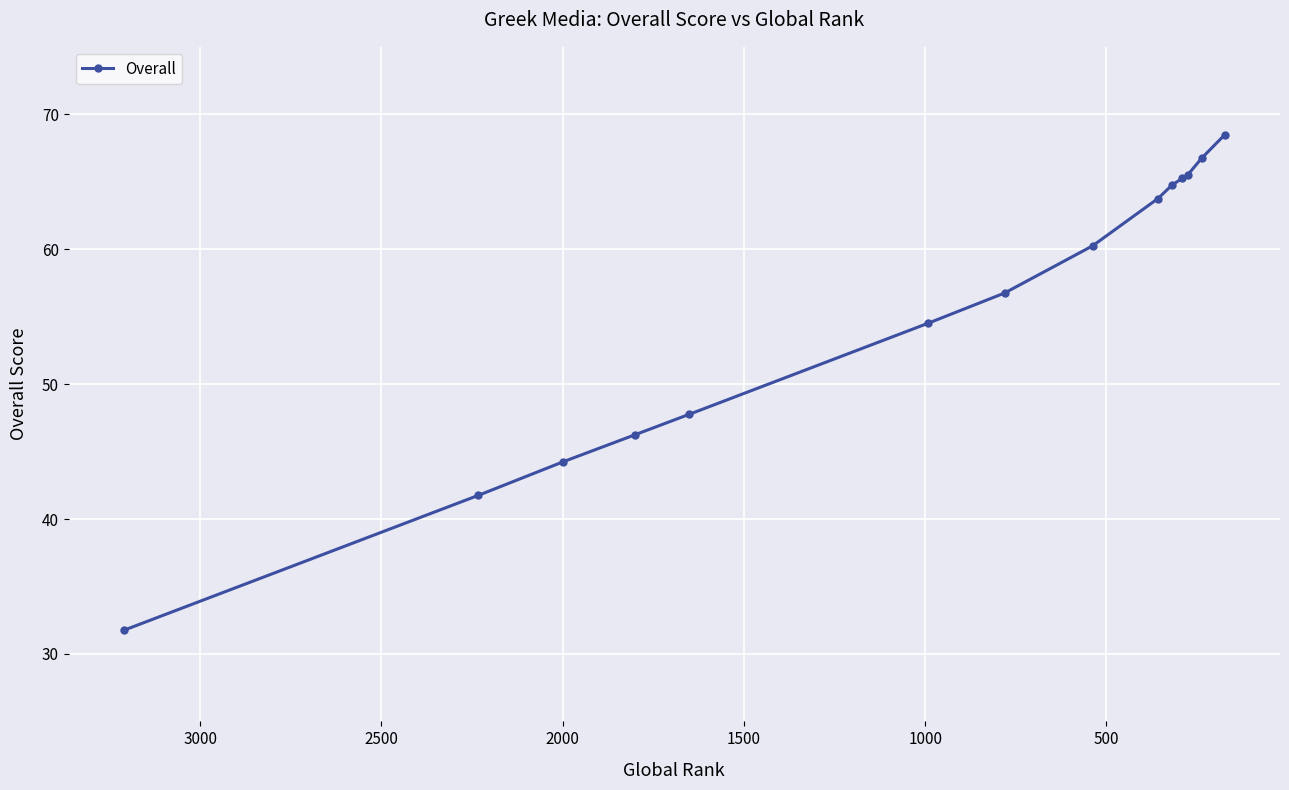

Does the chart display data point markers on the line(s)?

Yes